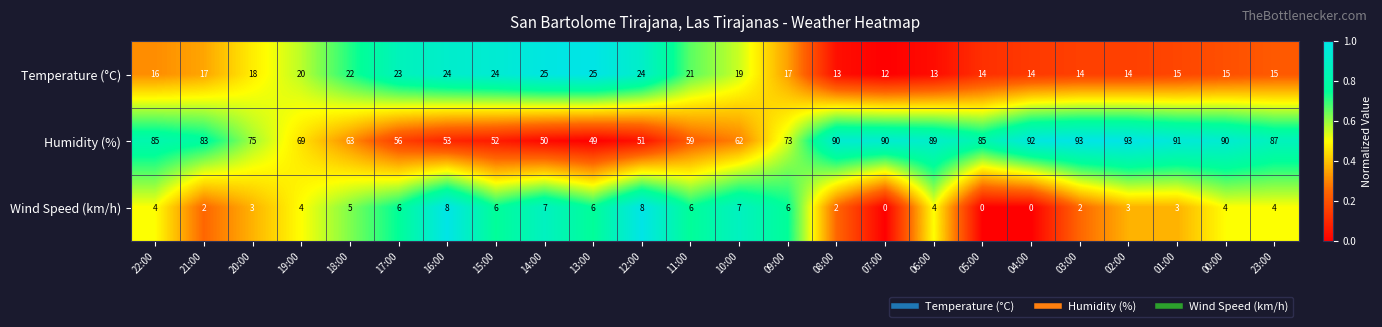

What is the sum of all Wind Speed (km/h) values?

100